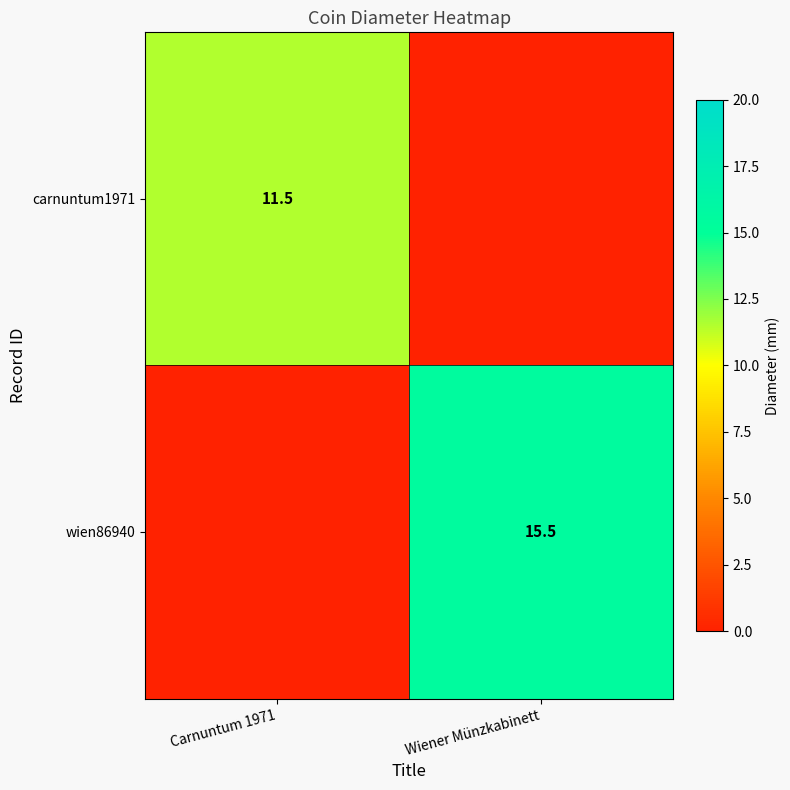

What is the maximum value shown in the chart?

15.5